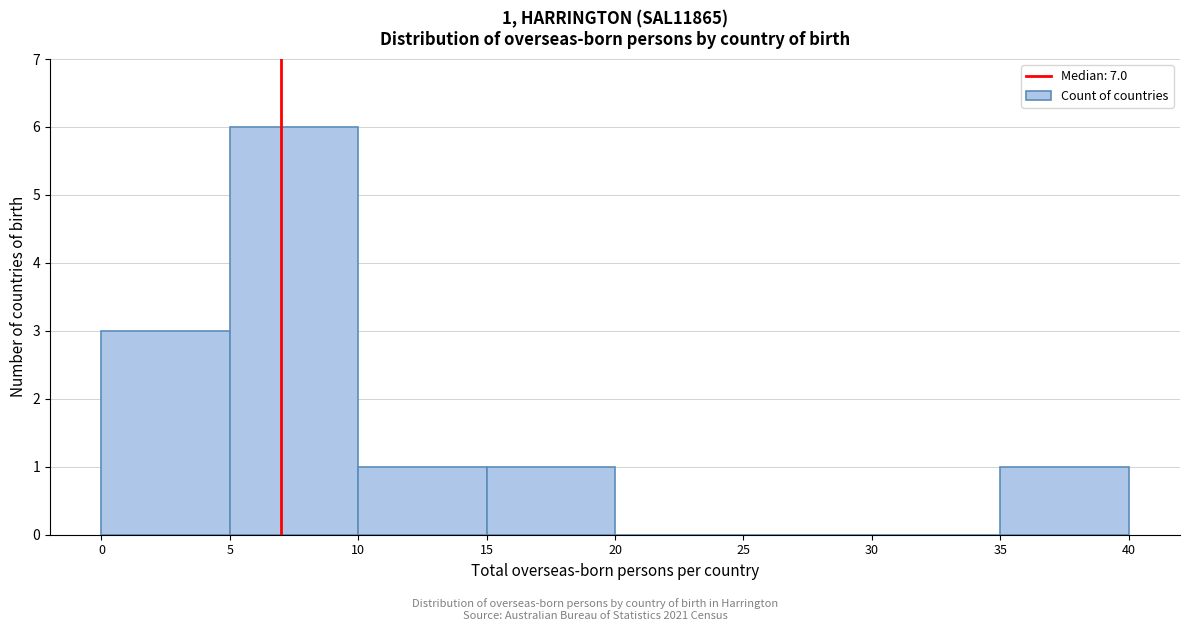

Which range on the x-axis has the tallest bar?

5 to 10